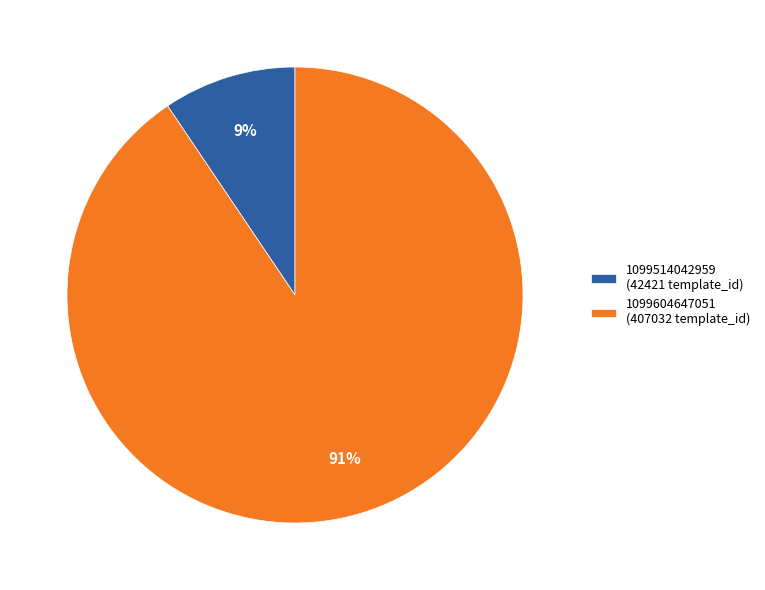

How many segments does this pie chart have?

2